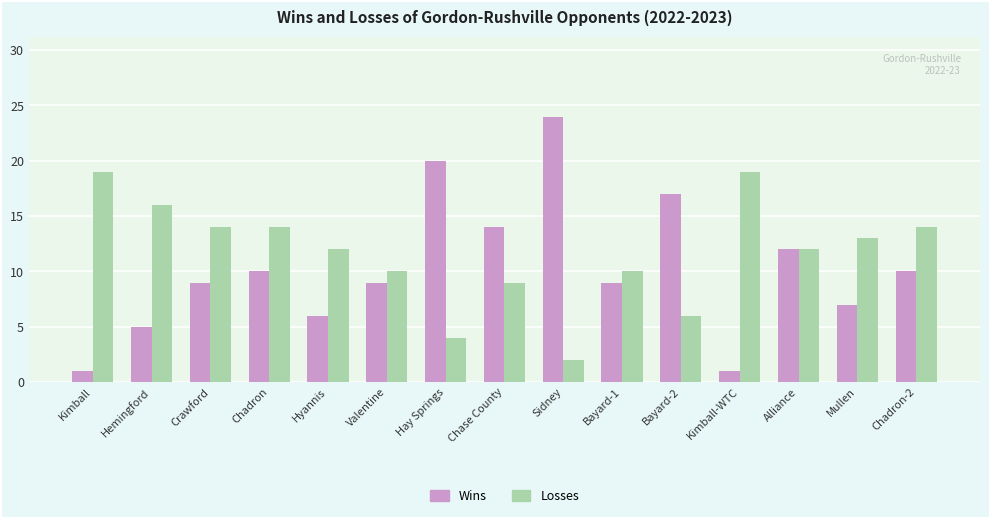

What is the sum of all Wins values?

154